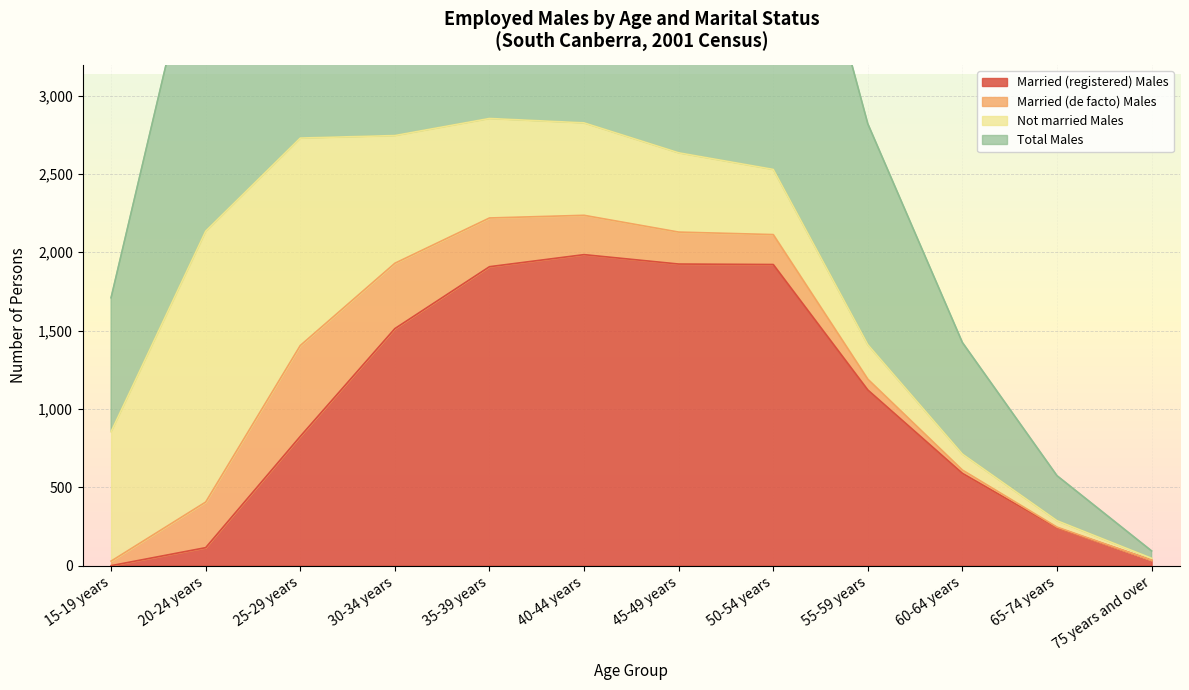

Where is Married (registered) Males nearest to the value 992?

55-59 years